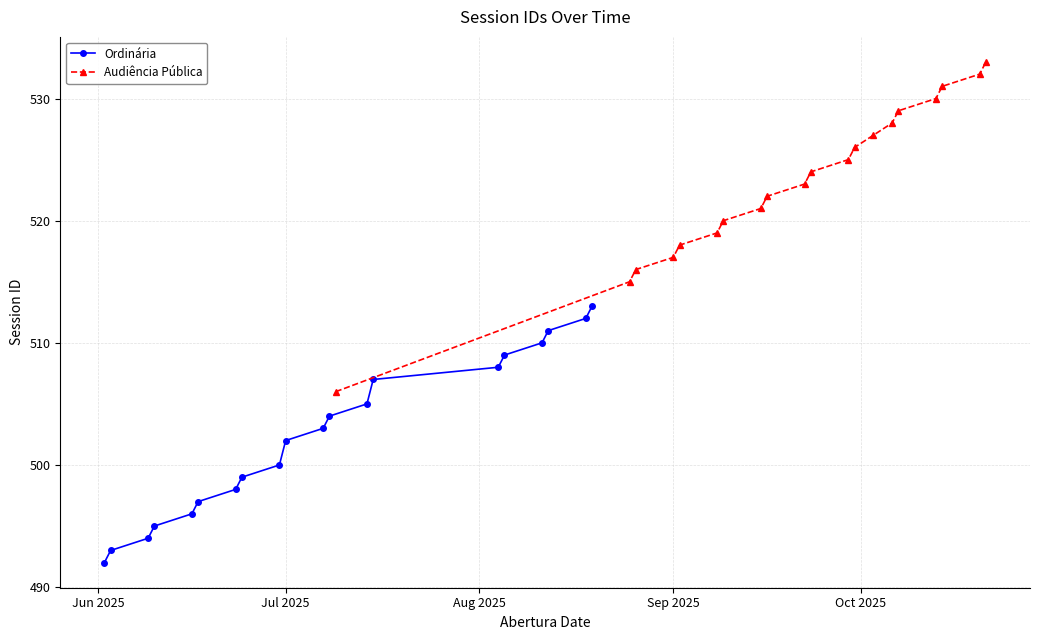

What is the minimum value for Audiência Pública?

506